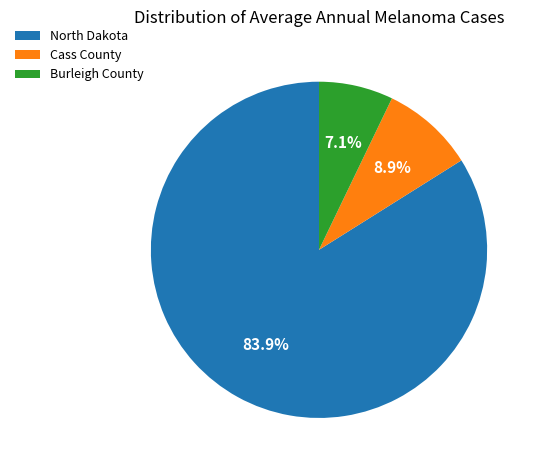

How many slices are in this pie chart?

3